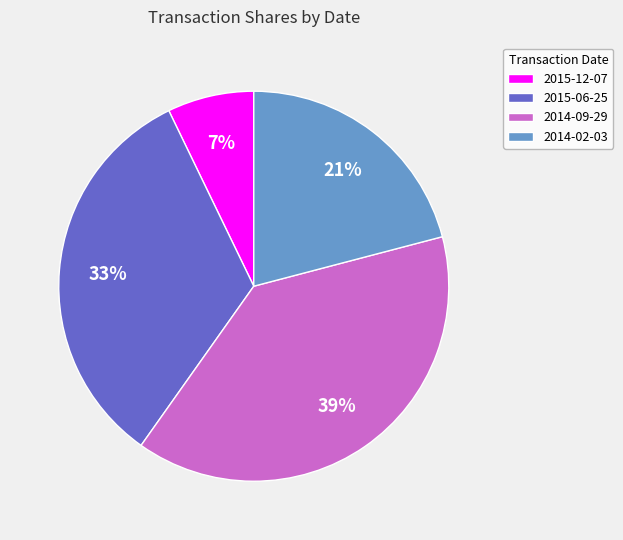

How many segments does this pie chart have?

4